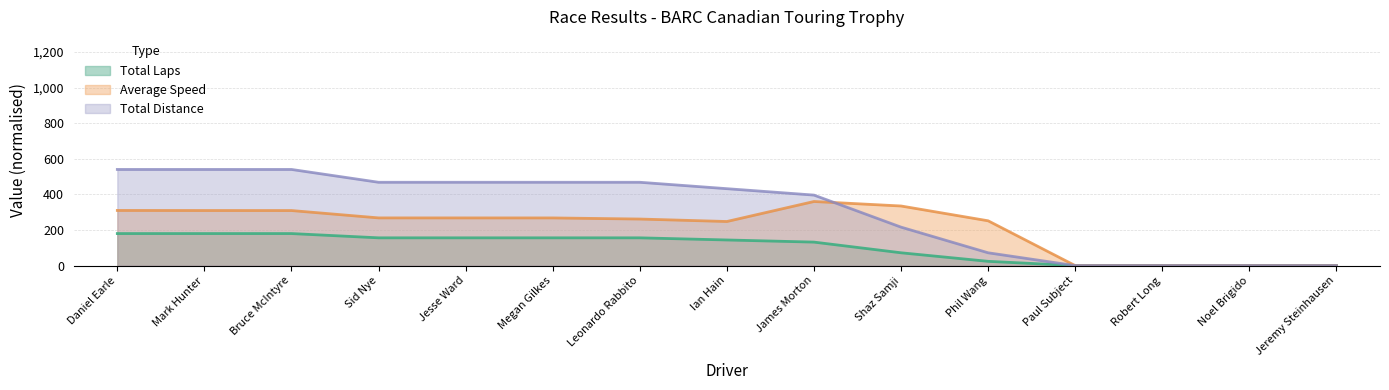

Between Mark Hunter and Megan Gilkes, which is larger?

Mark Hunter